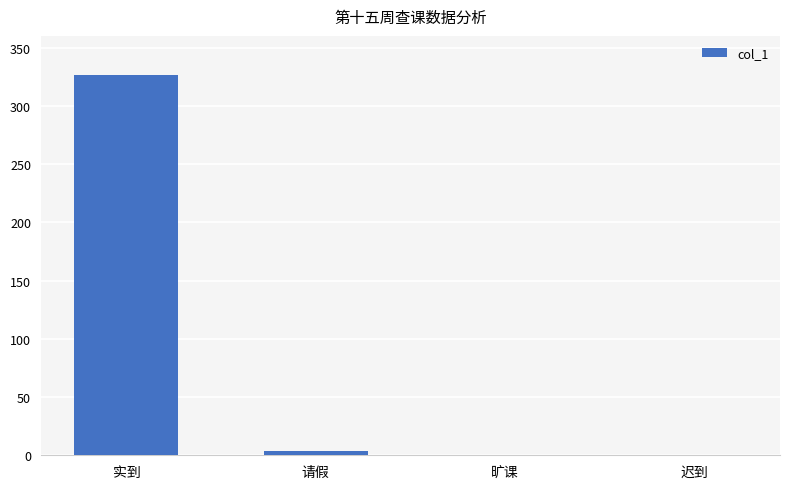

True or false: the data shows -189 at 旷课.

False